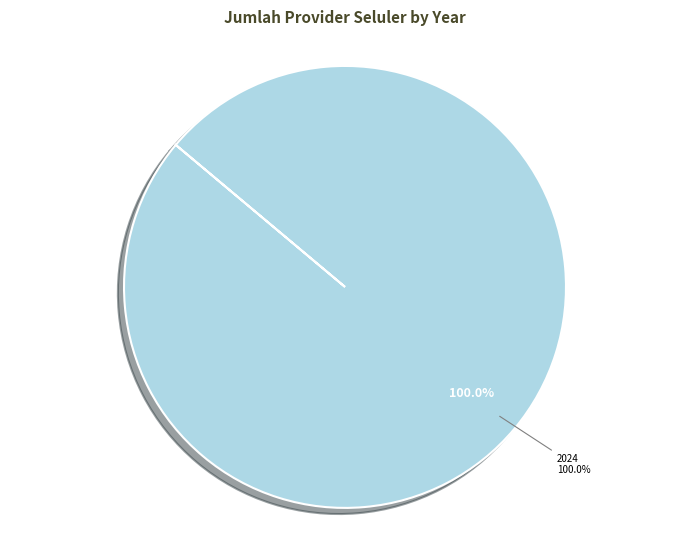

To the nearest percent, what is the combined percentage of 2024 and 2023?

100%